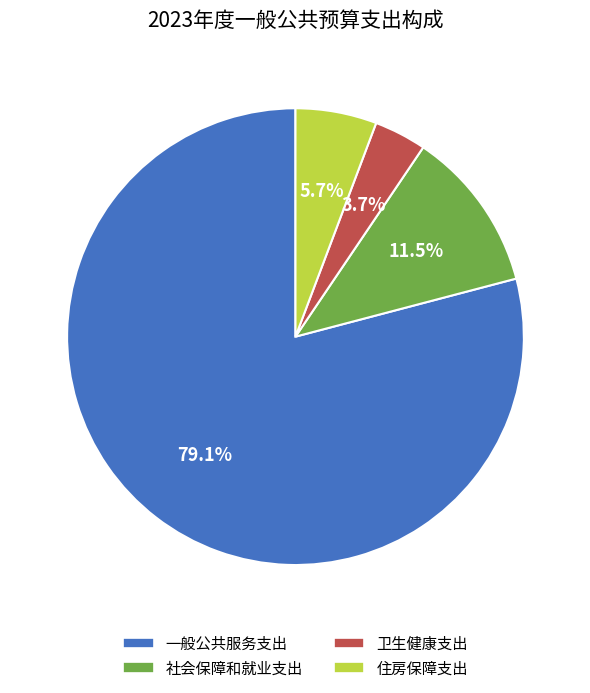

Which has a higher value, 卫生健康支出 or 社会保障和就业支出?

社会保障和就业支出